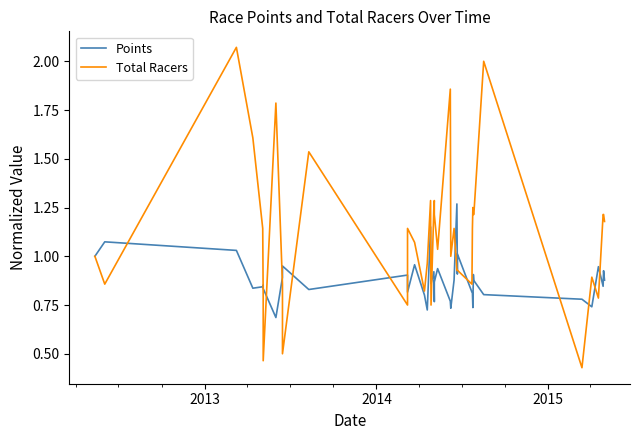

True or false: Points has more than 2 interior local peaks.

True